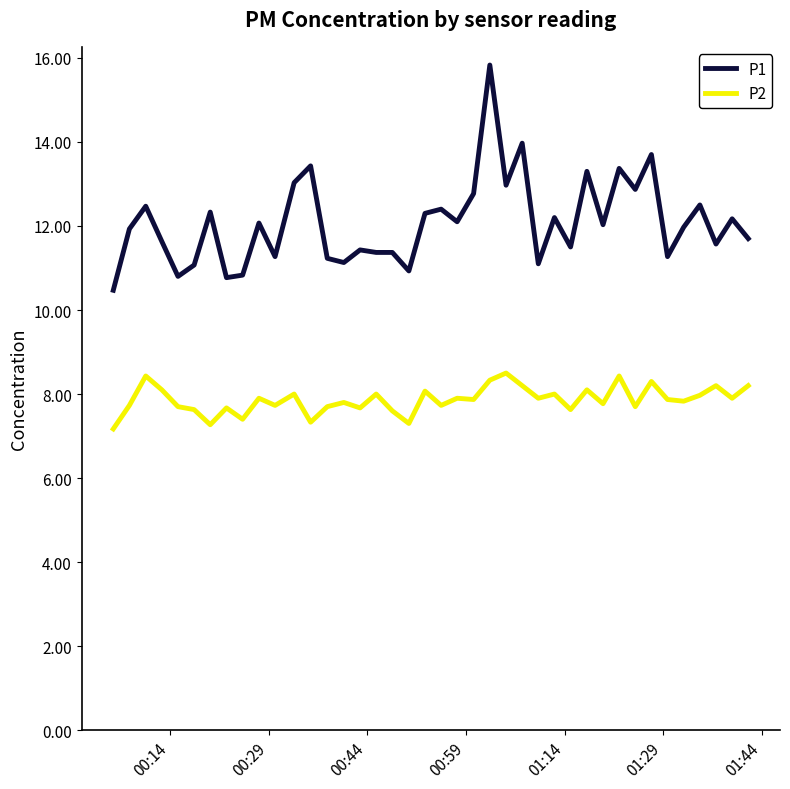

What is the maximum value shown in the chart?

15.8